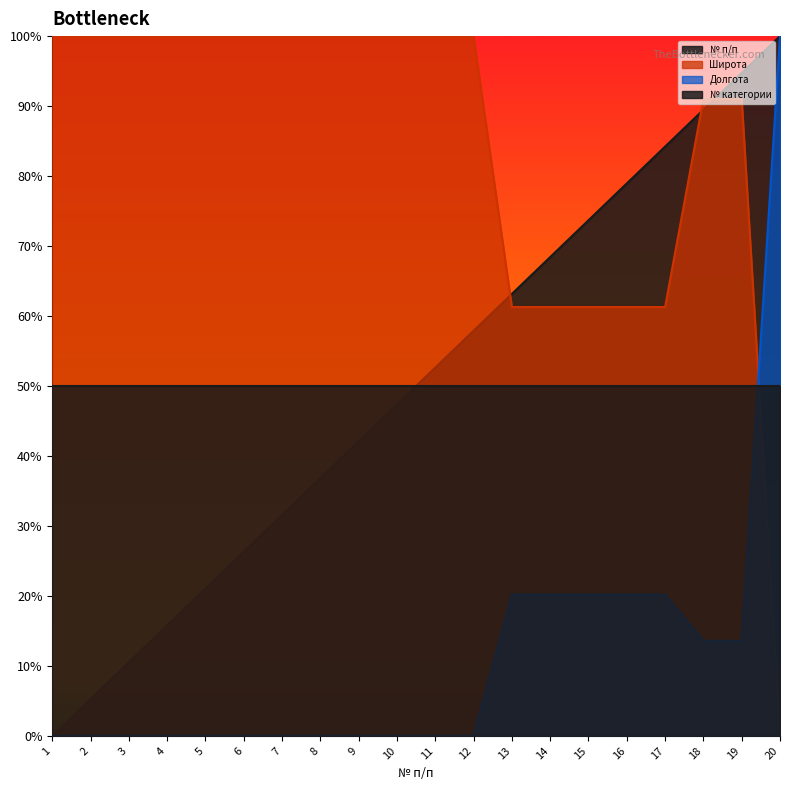

What are all the series names shown in the legend?

№ п/п, Широта, Долгота, № категории